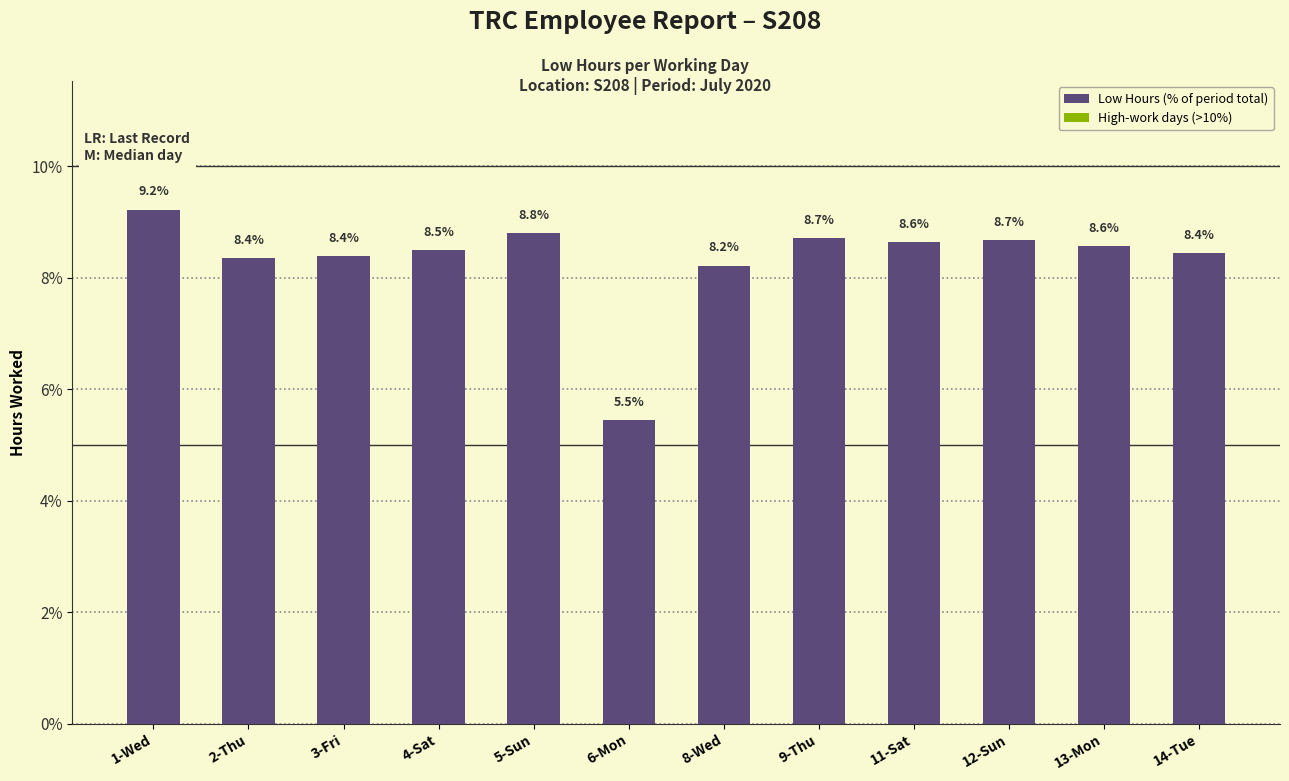

Reading left to right, what are all the values shown in this chart?

1-Wed=9.2	2-Thu=8.4	3-Fri=8.4	4-Sat=8.5	5-Sun=8.8	6-Mon=5.5	8-Wed=8.2	9-Thu=8.7	11-Sat=8.6	12-Sun=8.7	13-Mon=8.6	14-Tue=8.4